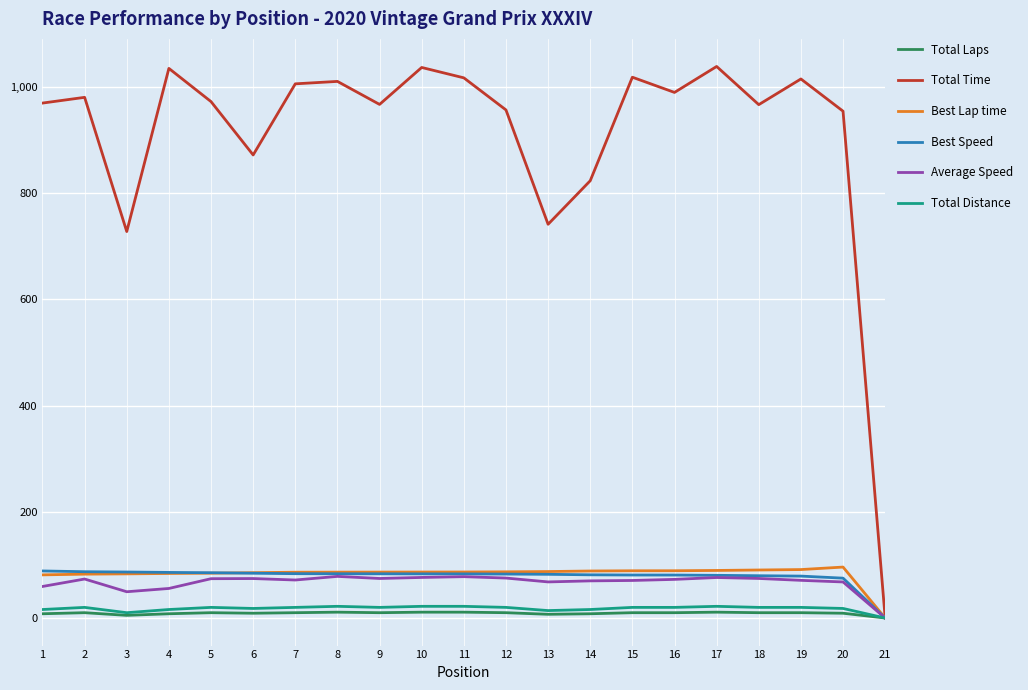

Does the chart have visible grid lines?

Yes